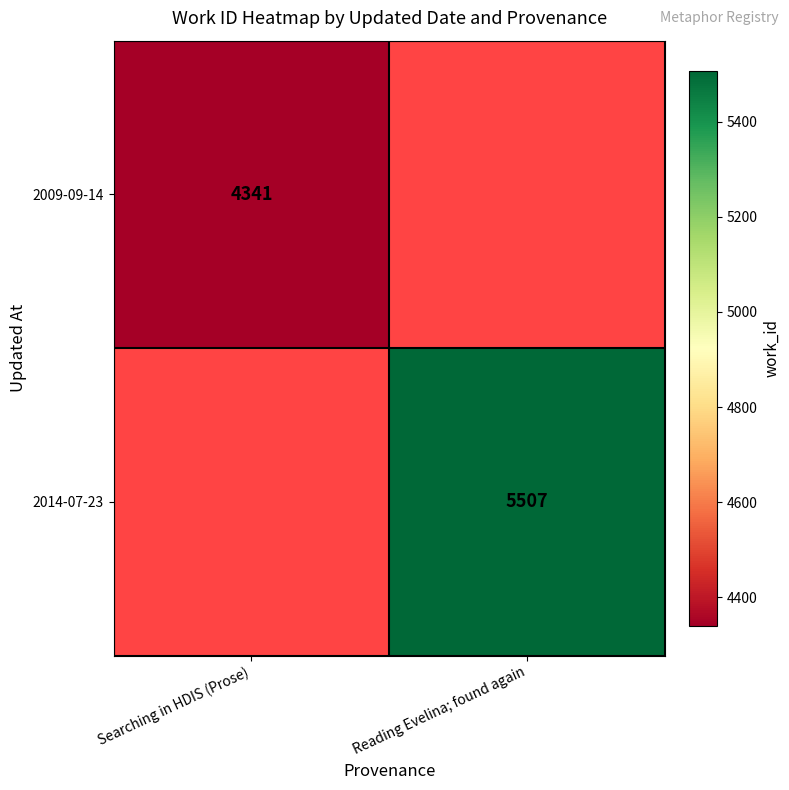

Is it true that 2009-09-14 equals 4341 at Searching in HDIS (Prose)?

True